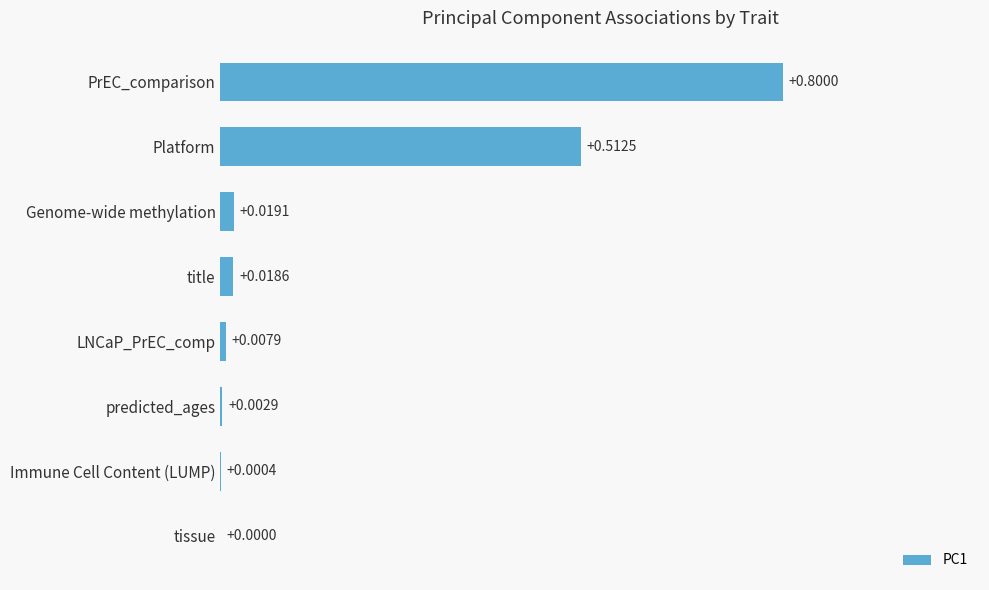

Does the chart contain stacked bars?

No